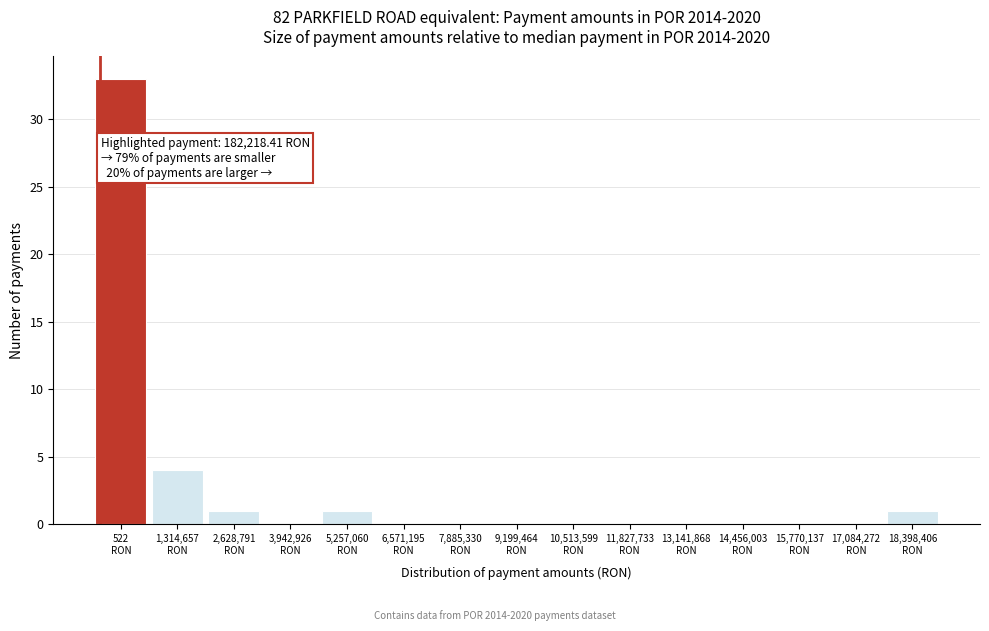

What is the sum of all values?

40